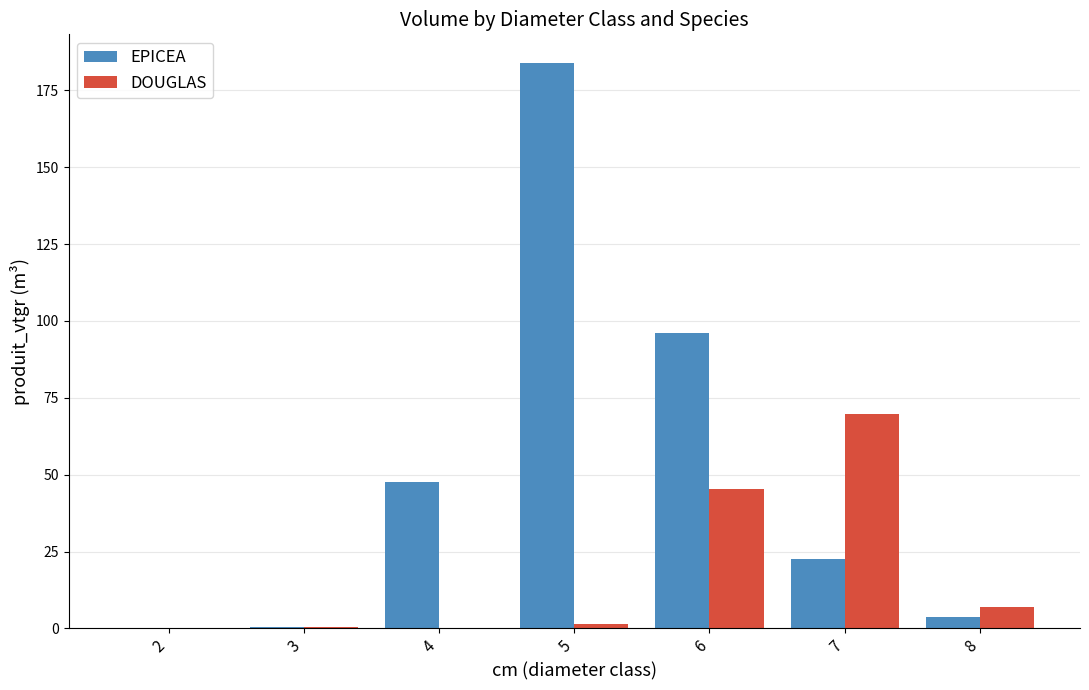

How many groups of bars are there?

7